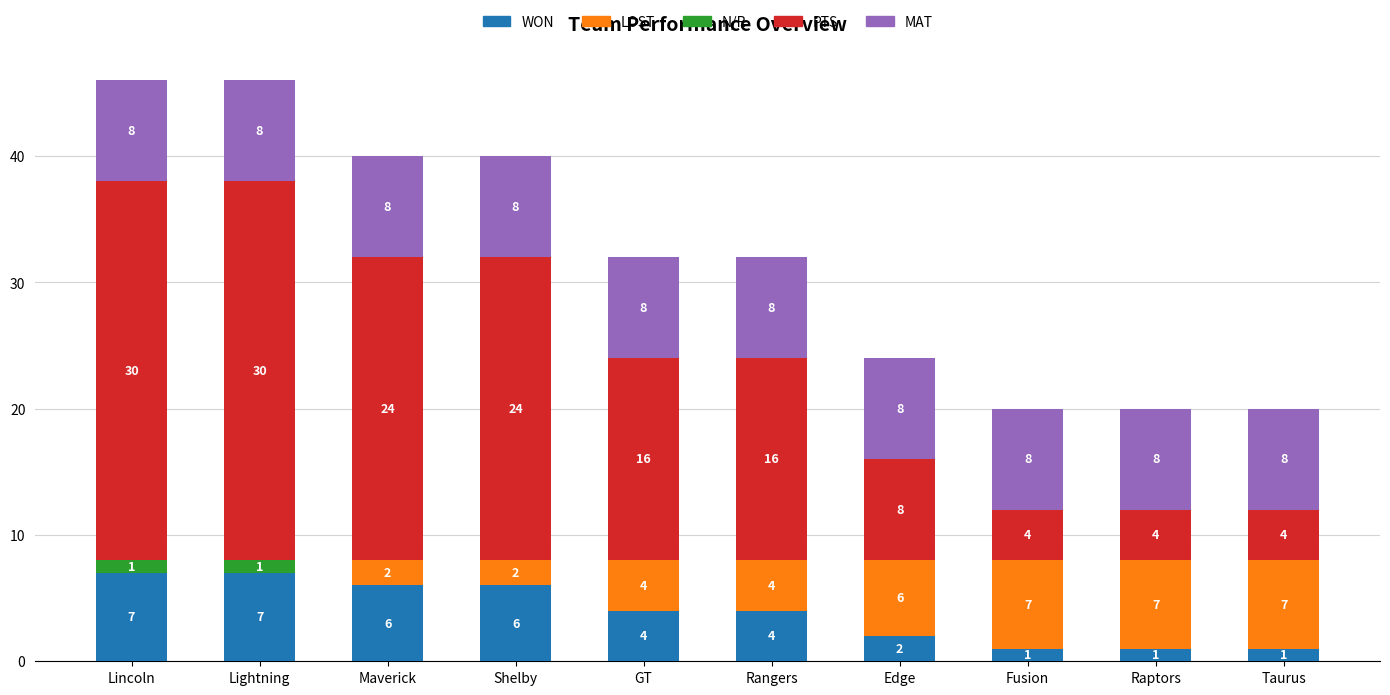

Reading left to right, transcribe the values for WON.

Lincoln=7	Lightning=7	Maverick=6	Shelby=6	GT=4	Rangers=4	Edge=2	Fusion=1	Raptors=1	Taurus=1